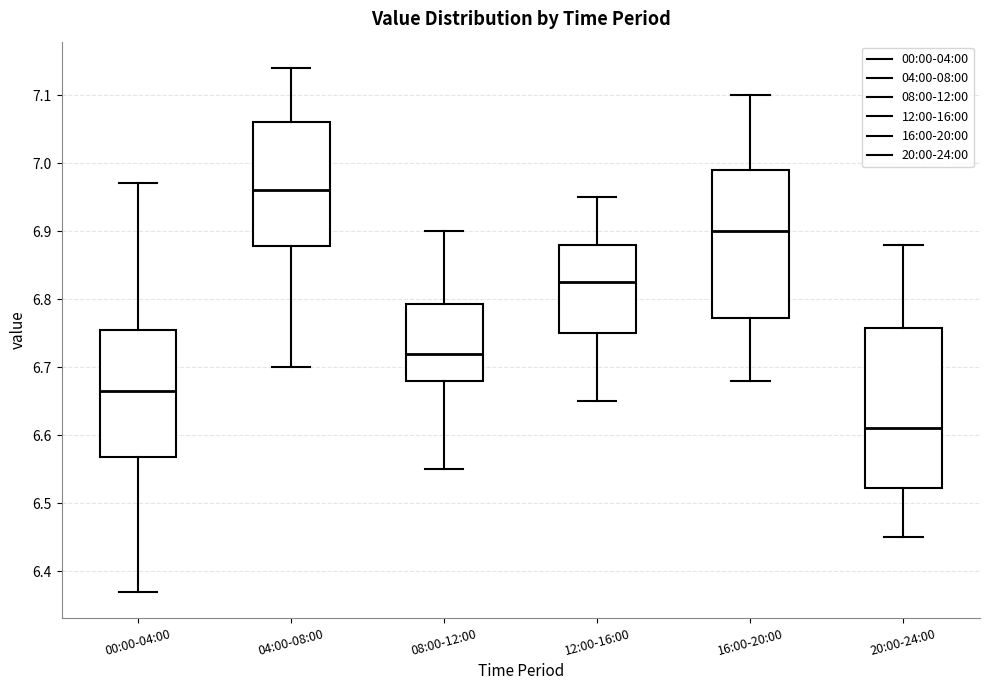

Reading left to right, read every box against the y-axis: the position of its median line, the range the box covers, and the ends of its whiskers. The values are not printed on the chart, so give them approximately, as read against the axis.

00:00-04:00: median 6.67, box 6.57 to 6.76, whiskers 6.37 to 6.97
04:00-08:00: median 6.96, box 6.88 to 7.06, whiskers 6.70 to 7.14
08:00-12:00: median 6.72, box 6.68 to 6.79, whiskers 6.55 to 6.90
12:00-16:00: median 6.83, box 6.75 to 6.88, whiskers 6.65 to 6.95
16:00-20:00: median 6.90, box 6.77 to 6.99, whiskers 6.68 to 7.10
20:00-24:00: median 6.61, box 6.52 to 6.76, whiskers 6.45 to 6.88